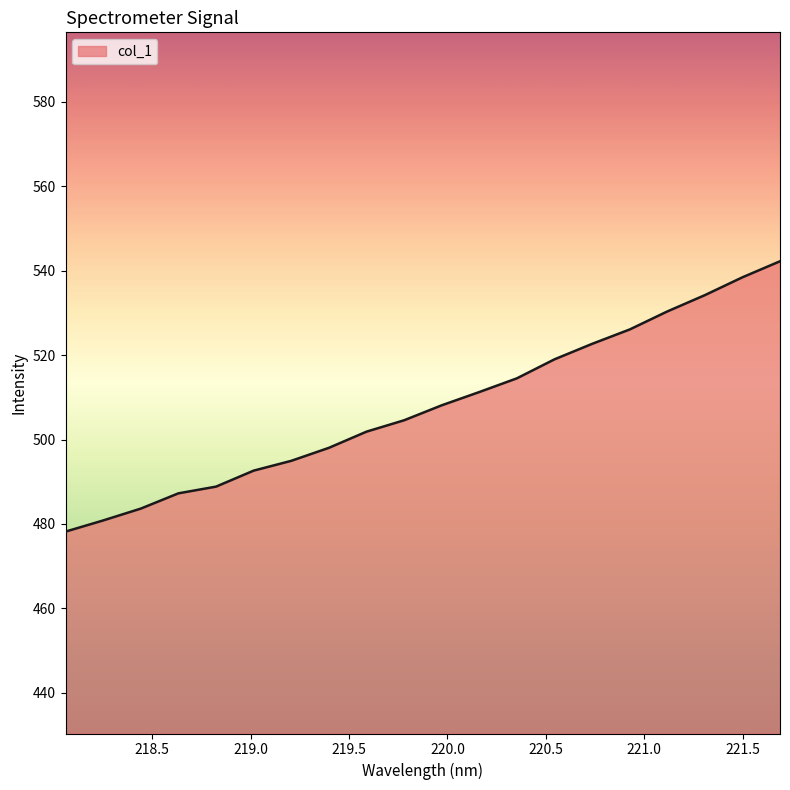

True or false: there are more than 1 points higher than both neighbors.

False